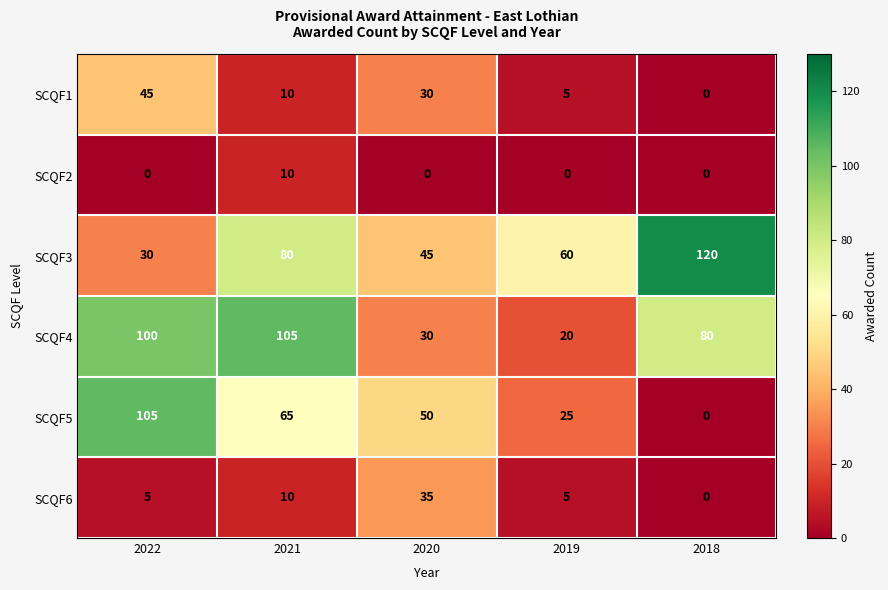

How many distinct data groups are displayed?

6